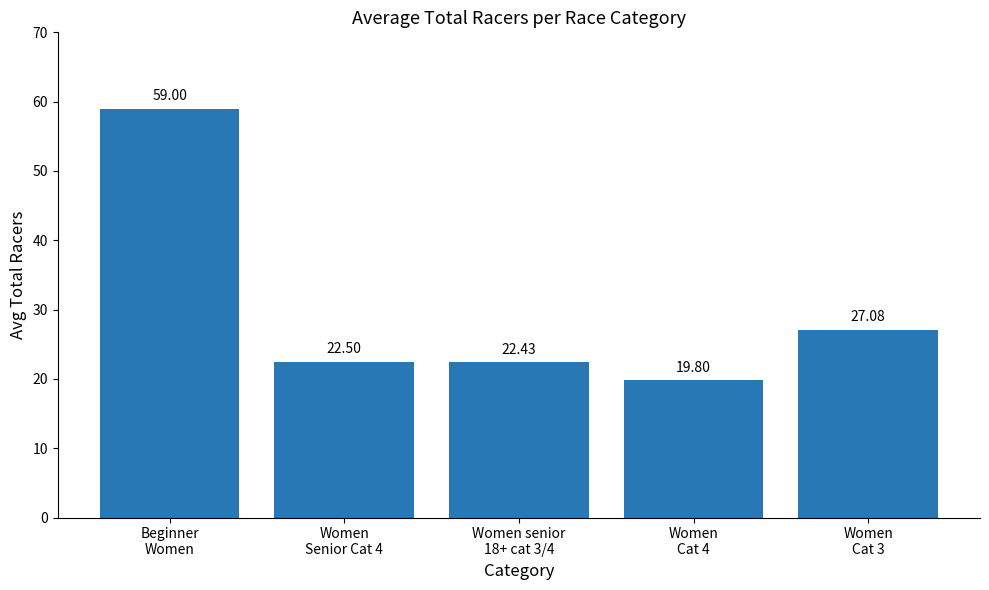

What is the label of the 2nd bar from the left?

Women
Senior Cat 4